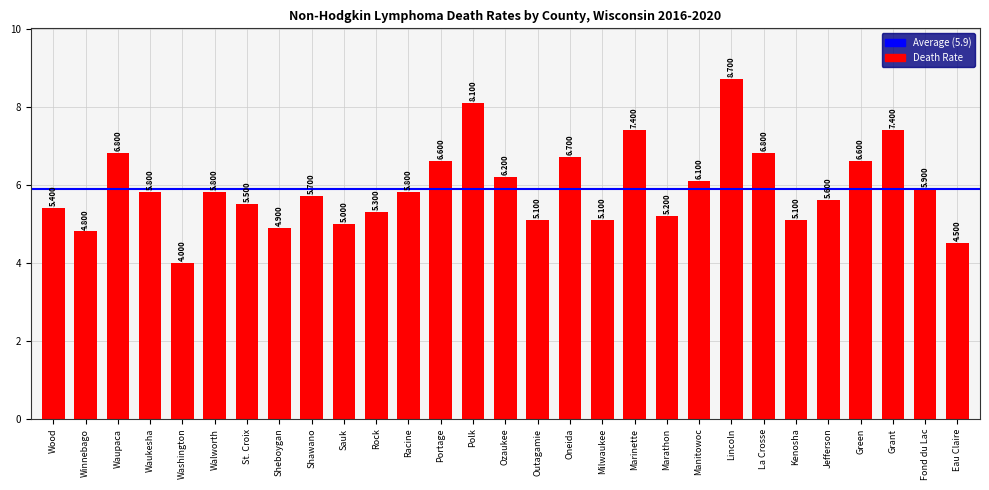

What is the difference between the values at Kenosha and Portage?

1.5